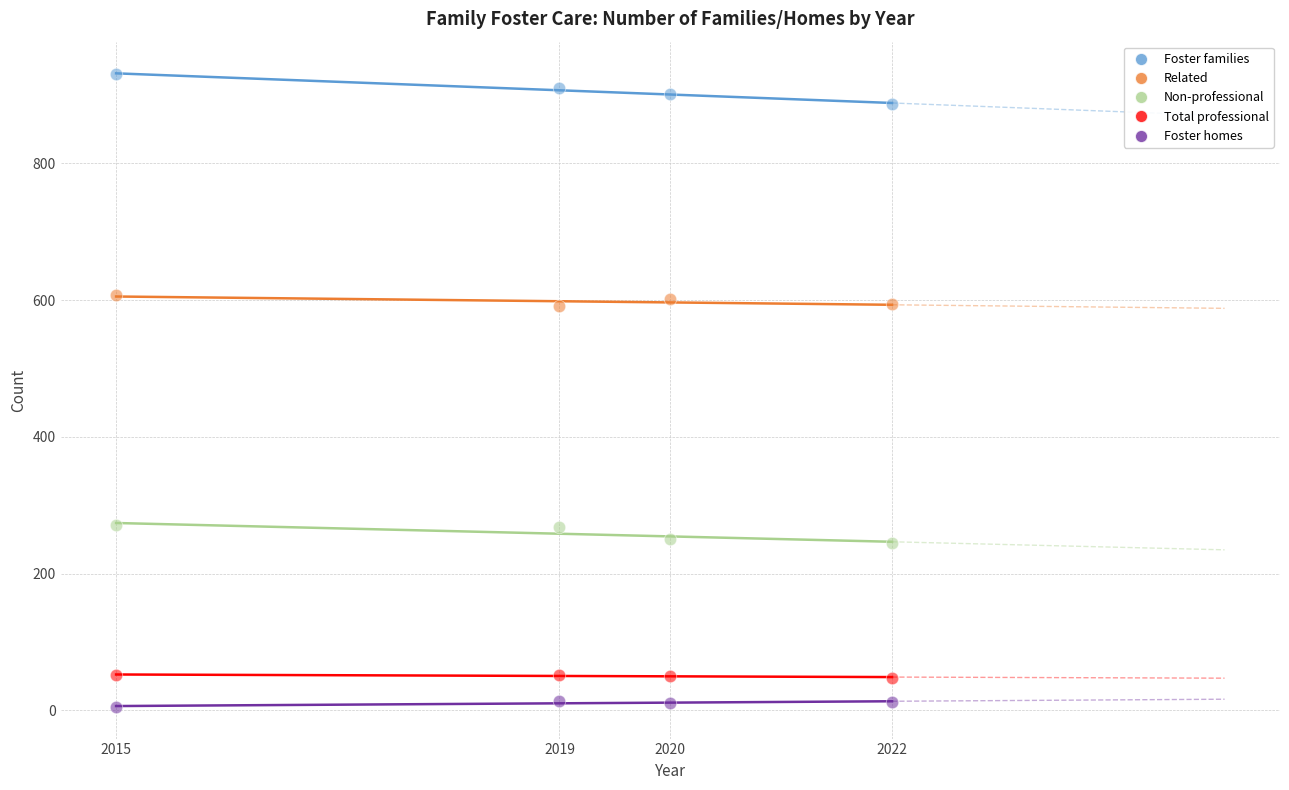

Which series reaches the minimum Y coordinate?

Foster homes